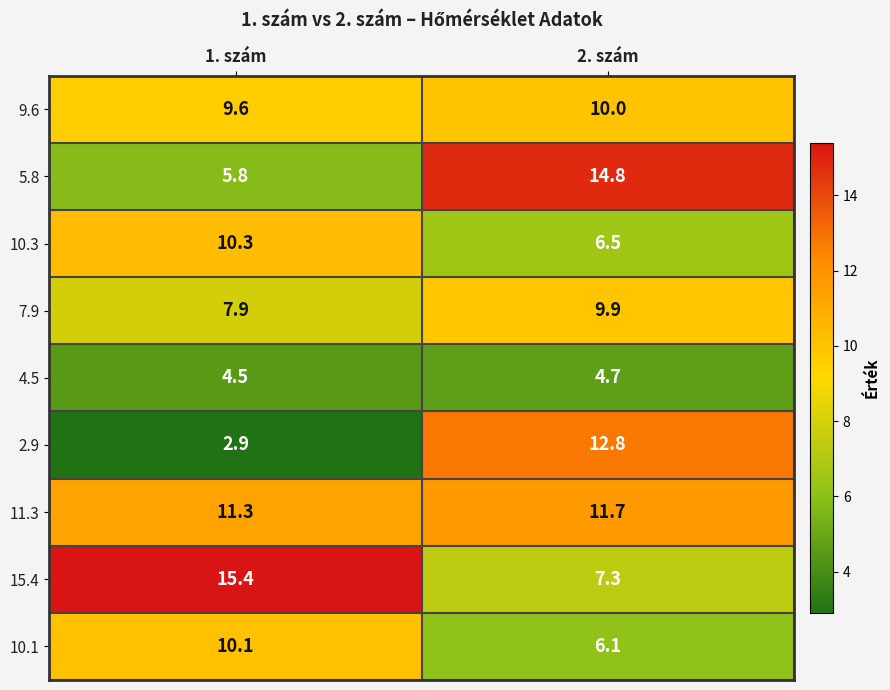

Rank the series by their maximum value, from lowest to highest.

4.5, 7.9, 9.6, 10.1, 10.3, 11.3, 2.9, 5.8, 15.4